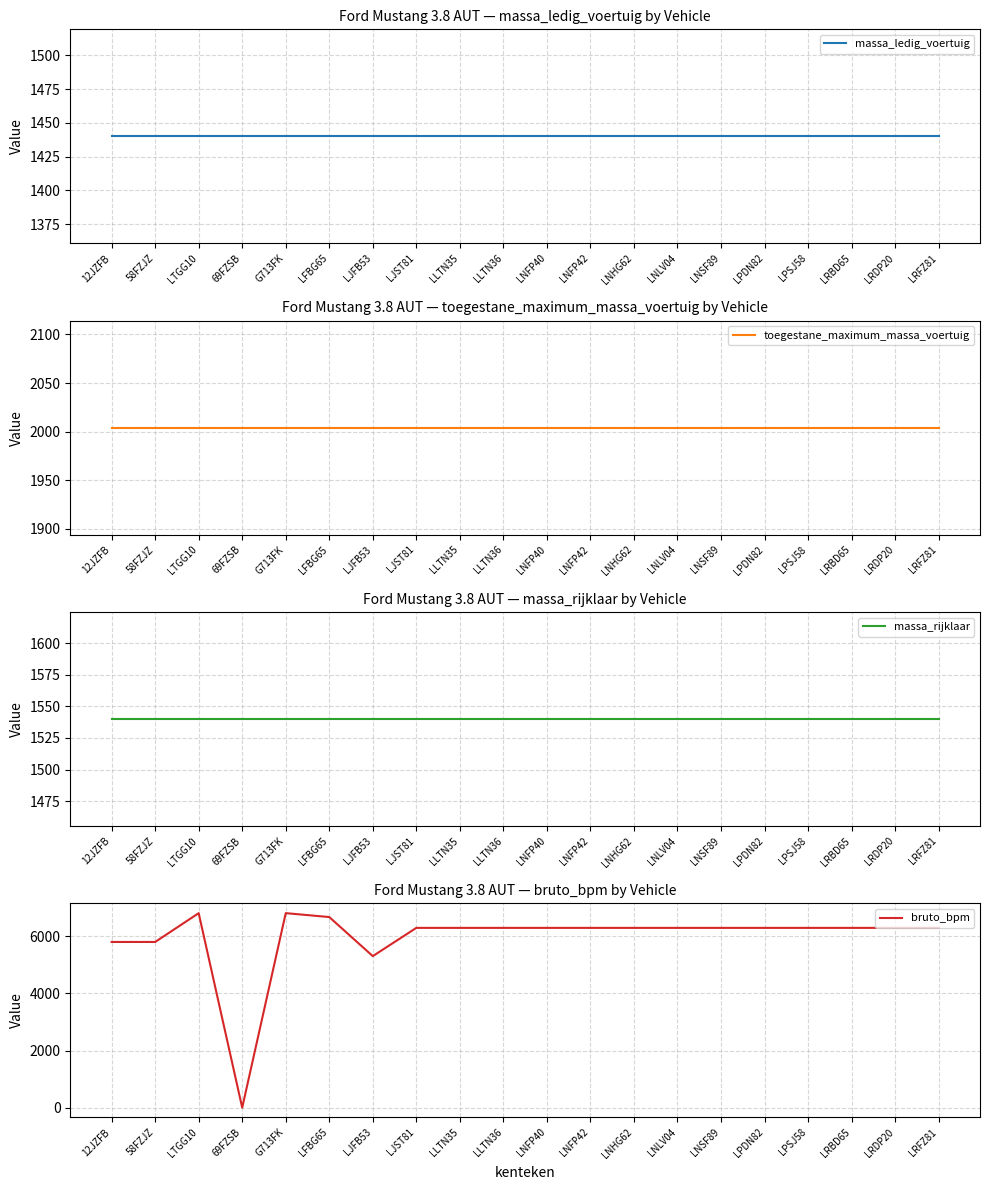

Is the value of massa_ledig_voertuig at 58FZJZ greater than the value of massa_rijklaar at LNFP40?

No